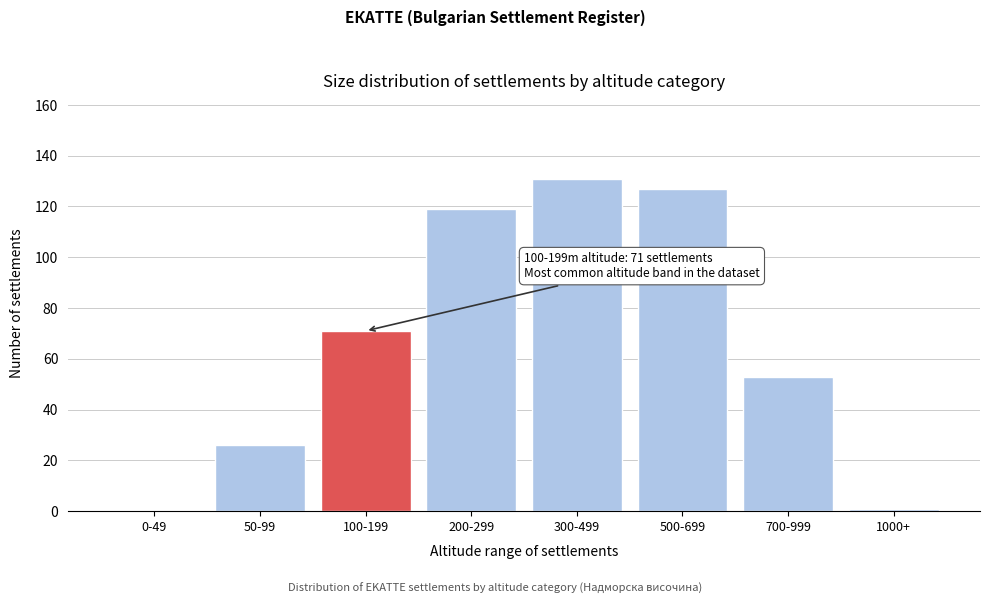

Reading left to right, what are all the values shown in this chart?

0-49=0	50-99=26	100-199=71	200-299=119	300-499=131	500-699=127	700-999=53	1000+=1